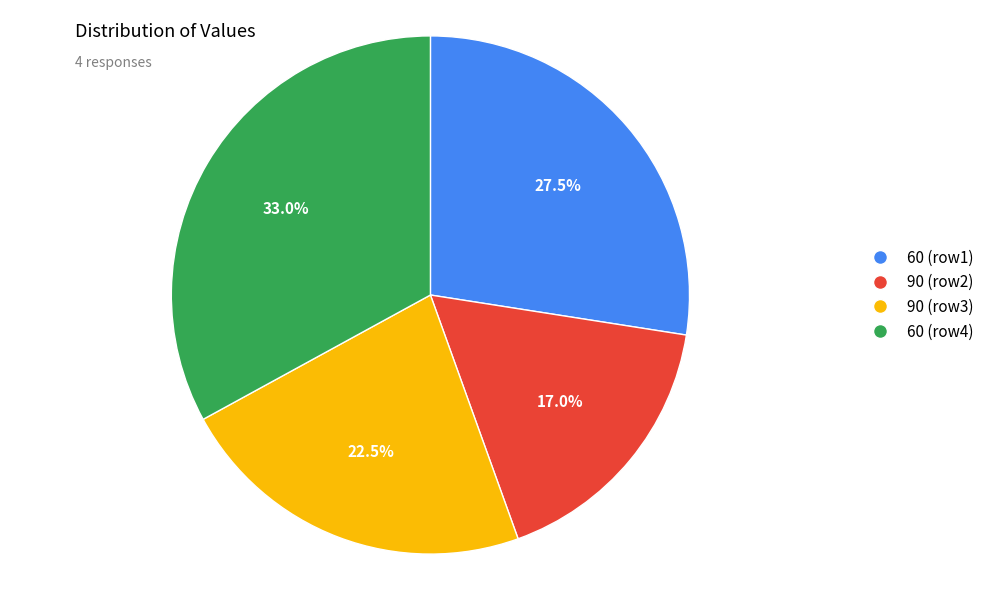

Combined, what portion of the pie is 90 (row3) and 60 (row1)?

50.0%